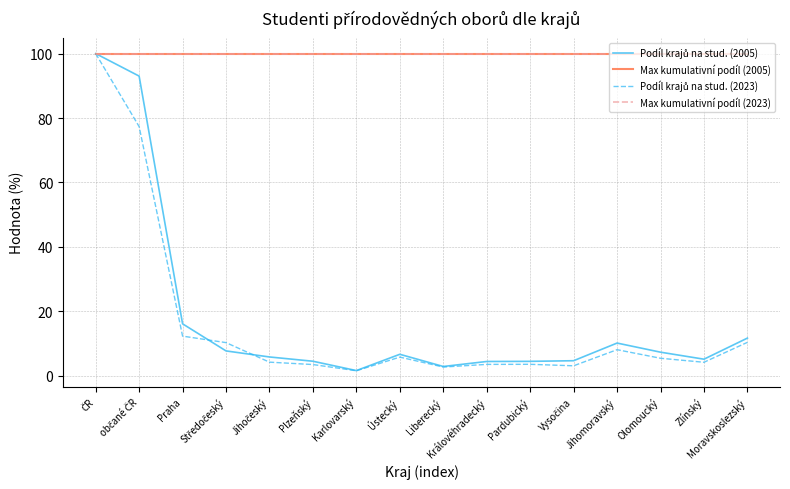

In Podíl krajů na stud. (2005), how many points are higher than both neighbors (excluding endpoints)?

2